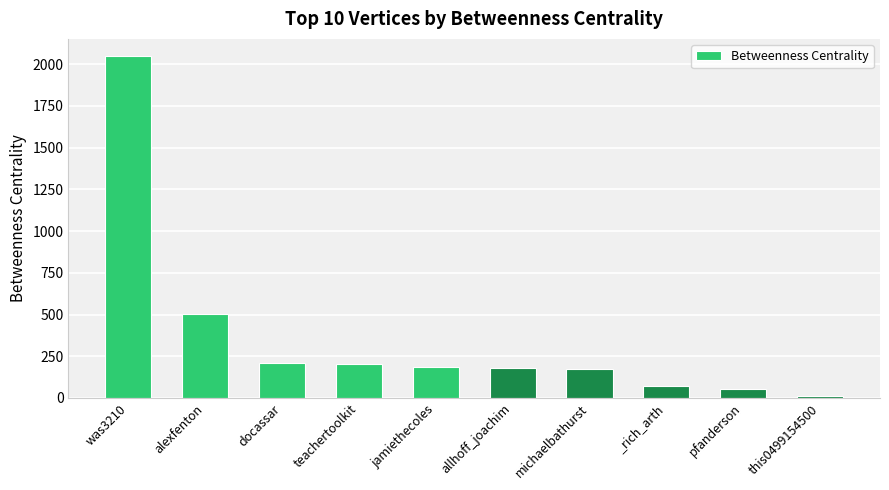

What is the ratio of the value at teachertoolkit to the value at jamiethecoles?

1.1